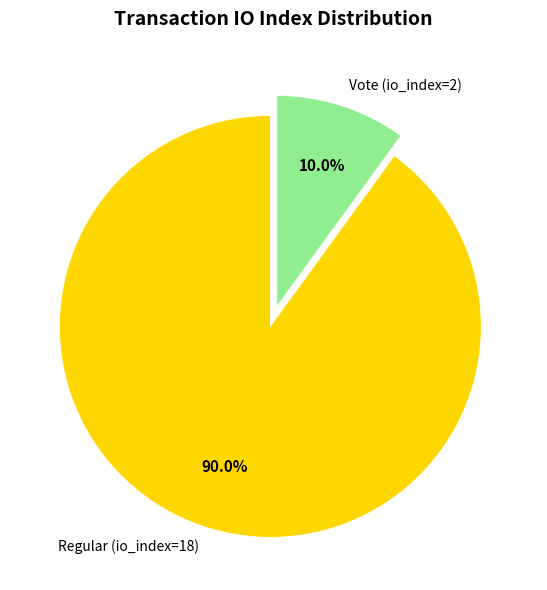

The Regular (io_index=18) slice represents 90% of the pie. True or false?

True